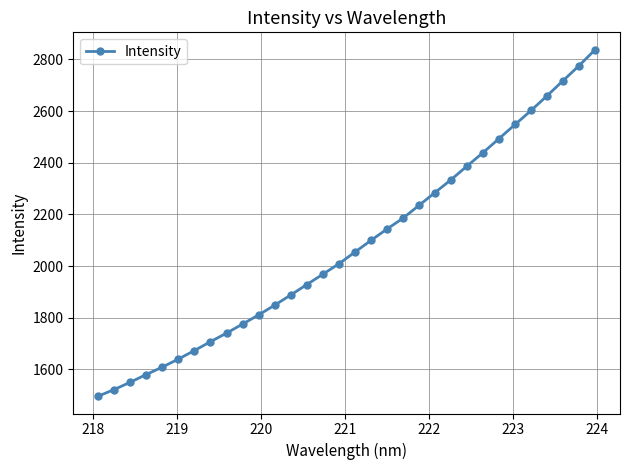

True or false: the data has more than 2 interior local peaks.

False